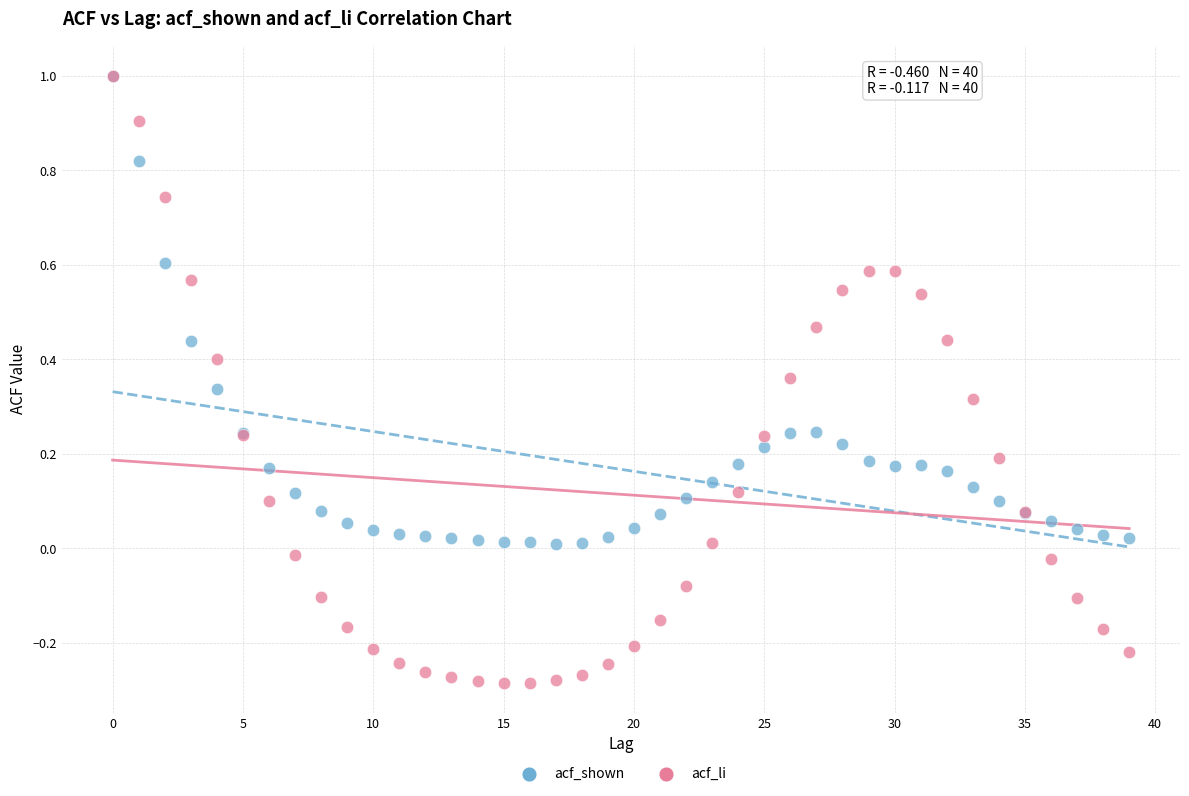

Which series has the largest Y range (max minus min)?

acf_li